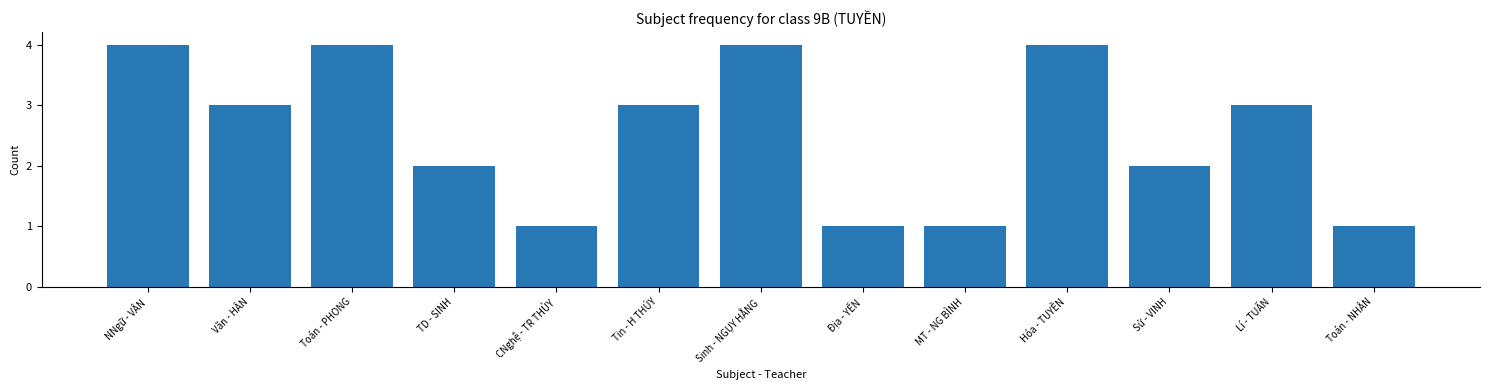

True or false: the data shows 0 at CNghệ - TR THỦY.

False